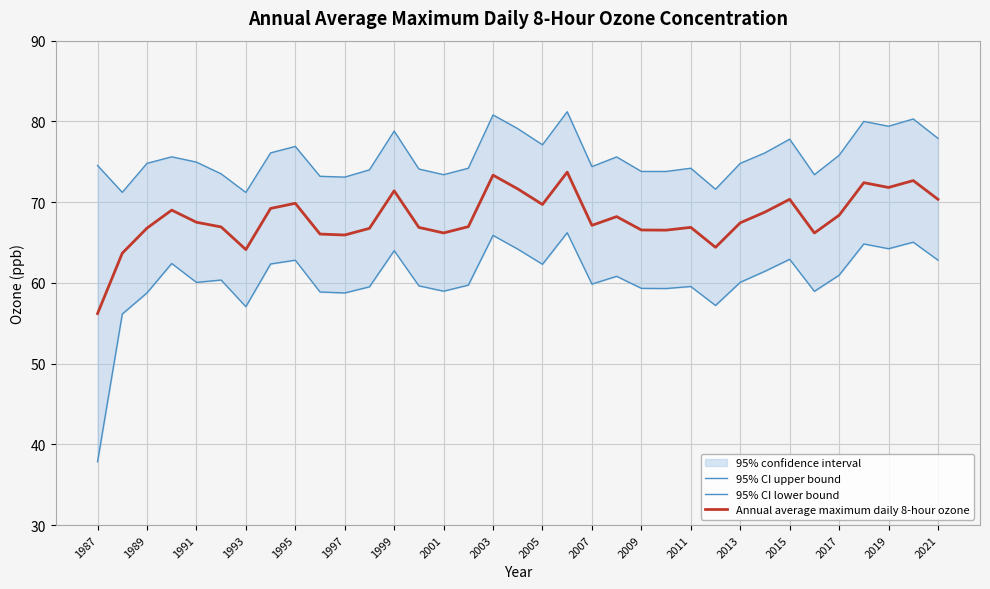

Rank the series by their maximum value, from lowest to highest.

95% CI lower bound, Annual average maximum daily 8-hour ozone, 95% CI upper bound